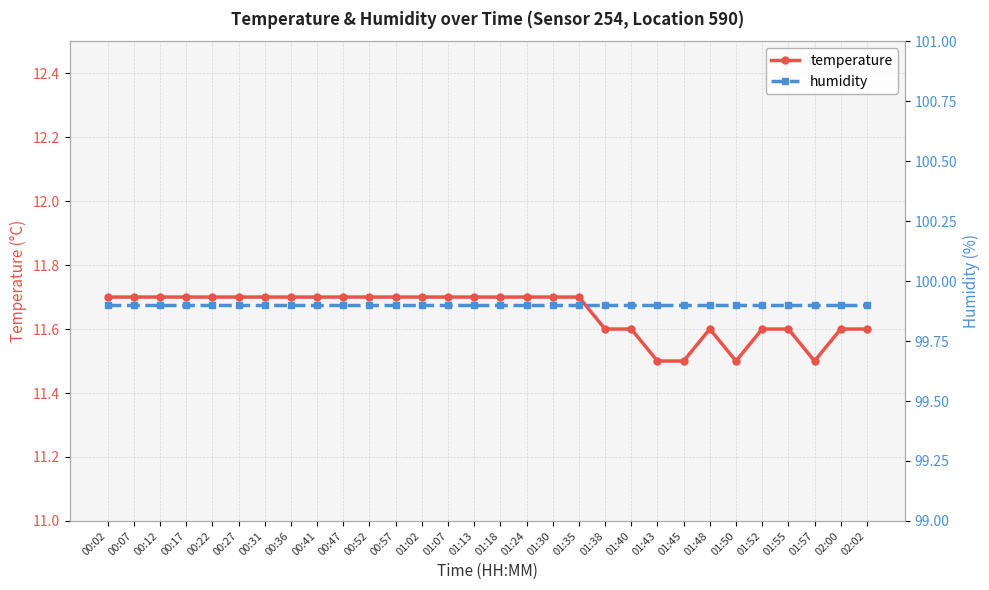

The humidity series shows 62.1 at 01:48. True or false?

False